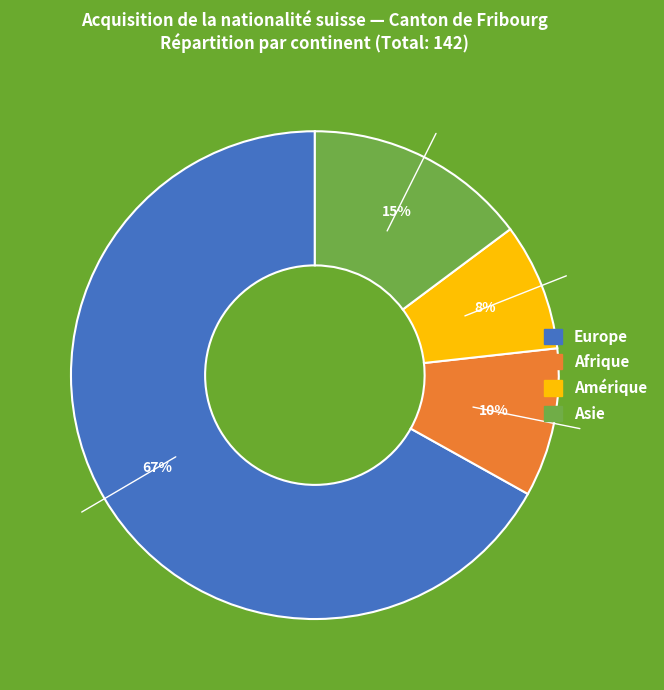

Is there any slice that represents more than half of the pie?

Yes